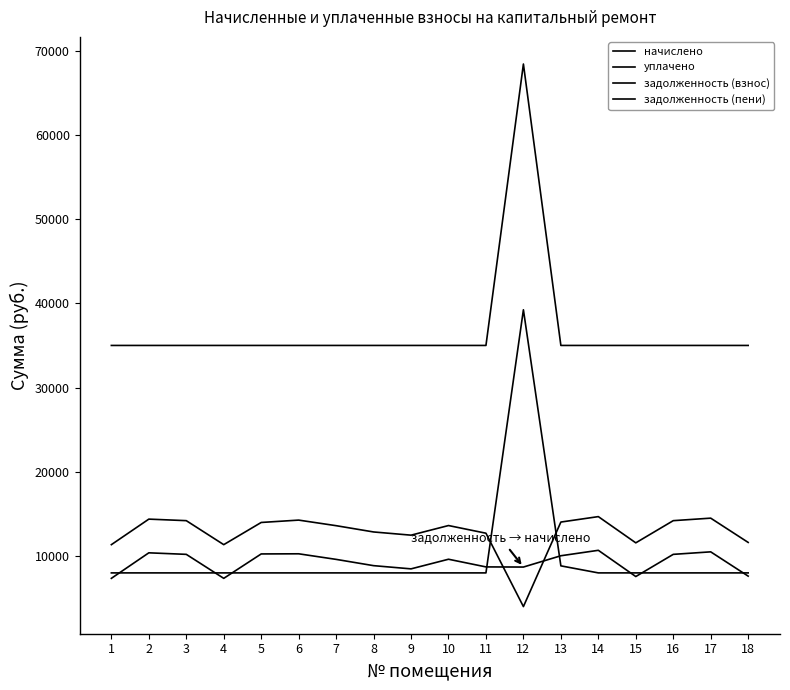

Between 5 and 10, which is larger?

5